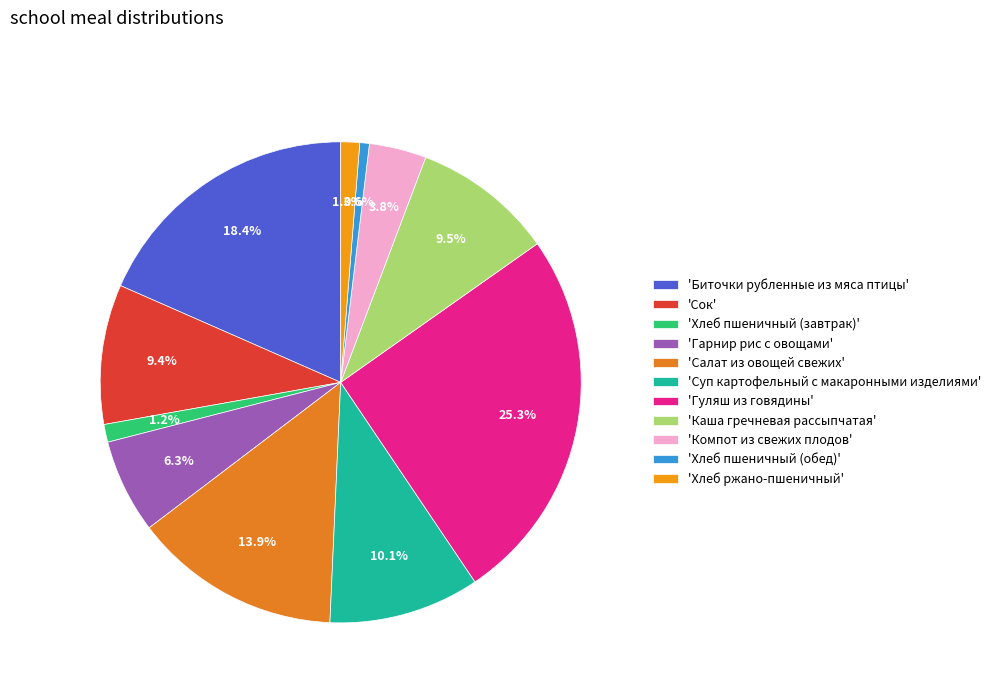

What is the smallest slice in the pie chart?

'Хлеб пшеничный (обед)'